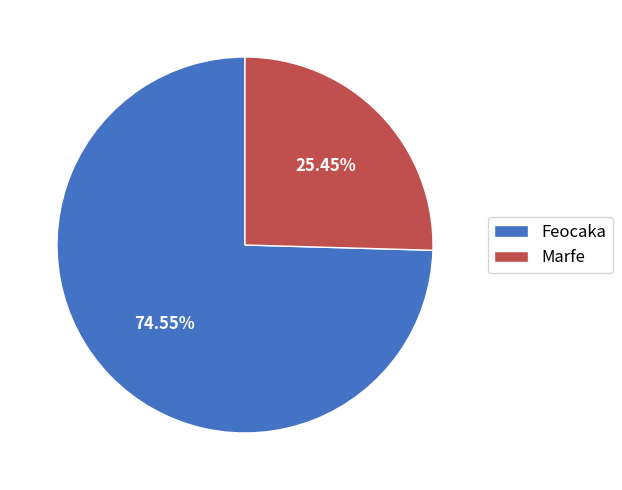

Is there a majority slice in this chart?

Yes